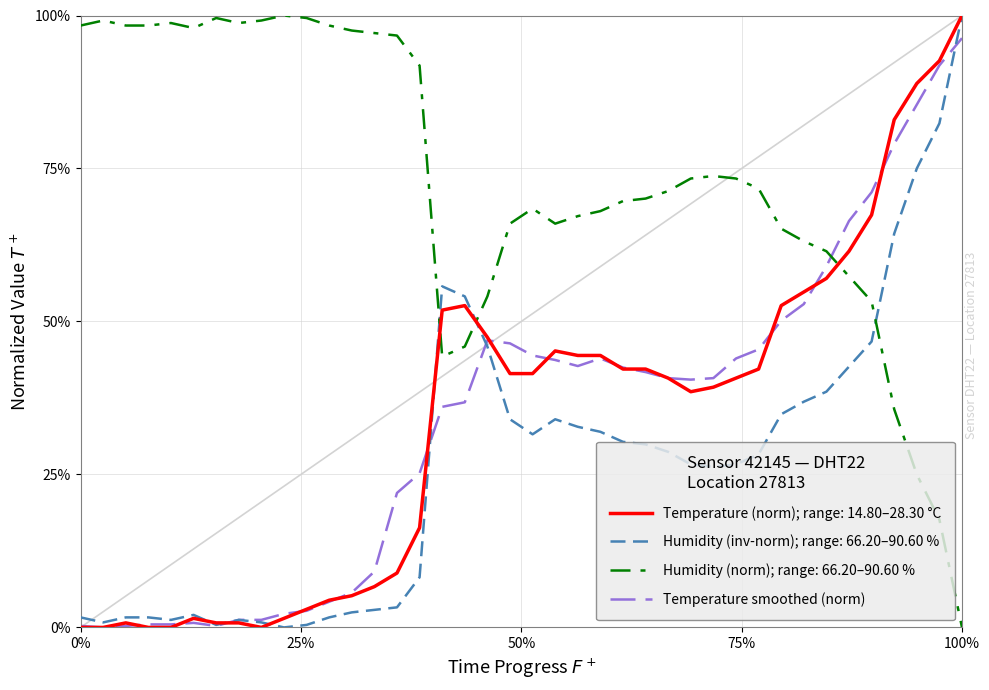

Does the chart have visible grid lines?

Yes